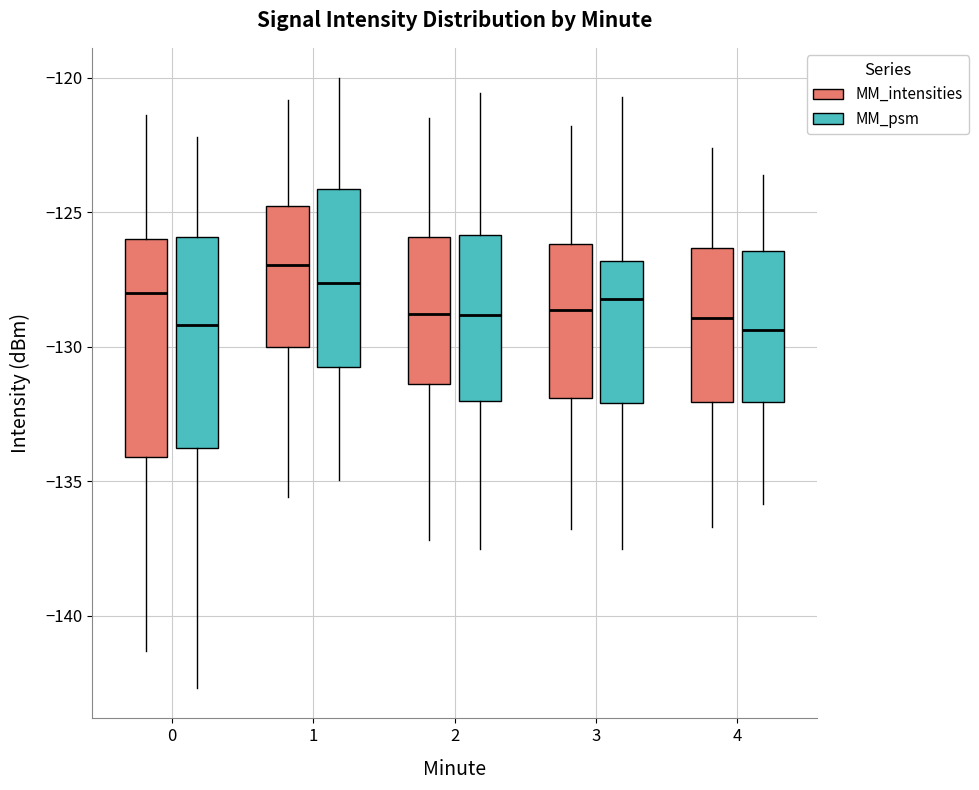

Reading left to right, transcribe this box plot: for each box, give where its median line is, the range the box spans, and where its two whiskers end, as read against the y-axis. The values are not printed on the chart, so give them approximately, as read against the axis.

0 (MM_intensities): median -128.0, box -134.0 to -126.0, whiskers -141.5 to -121.5
0 (MM_psm): median -129.0, box -134.0 to -126.0, whiskers -142.5 to -122.0
1 (MM_intensities): median -127.0, box -130.0 to -125.0, whiskers -135.5 to -121.0
1 (MM_psm): median -127.5, box -130.5 to -124.0, whiskers -135.0 to -120.0
2 (MM_intensities): median -129.0, box -131.5 to -126.0, whiskers -137.0 to -121.5
2 (MM_psm): median -129.0, box -132.0 to -126.0, whiskers -137.5 to -120.5
3 (MM_intensities): median -128.5, box -132.0 to -126.0, whiskers -137.0 to -122.0
3 (MM_psm): median -128.0, box -132.0 to -127.0, whiskers -137.5 to -120.5
4 (MM_intensities): median -129.0, box -132.0 to -126.5, whiskers -136.5 to -122.5
4 (MM_psm): median -129.5, box -132.0 to -126.5, whiskers -136.0 to -123.5